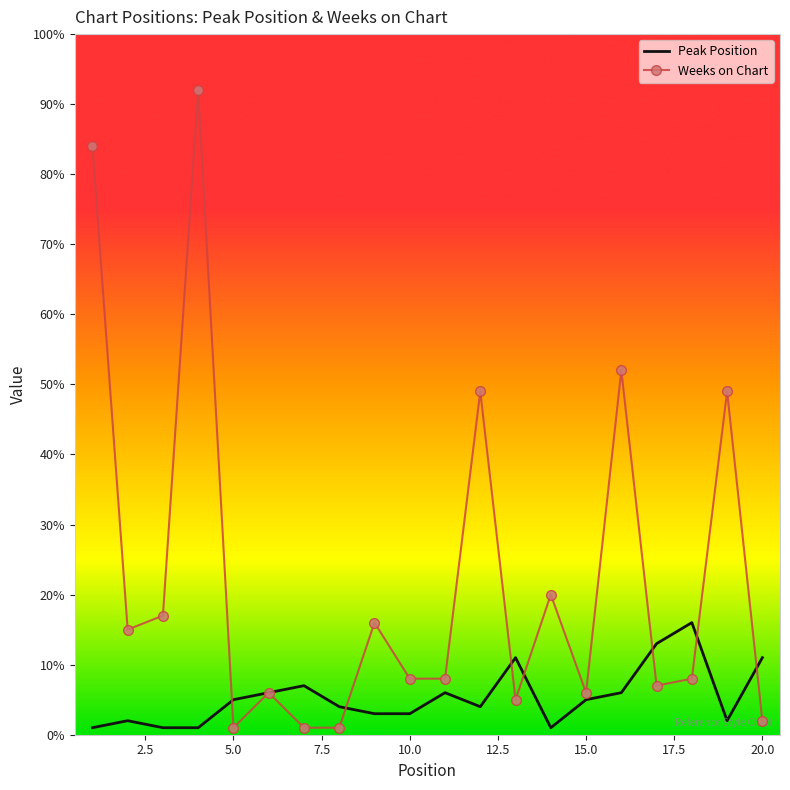

Rank the series by their average value, from lowest to highest.

Peak Position, Weeks on Chart